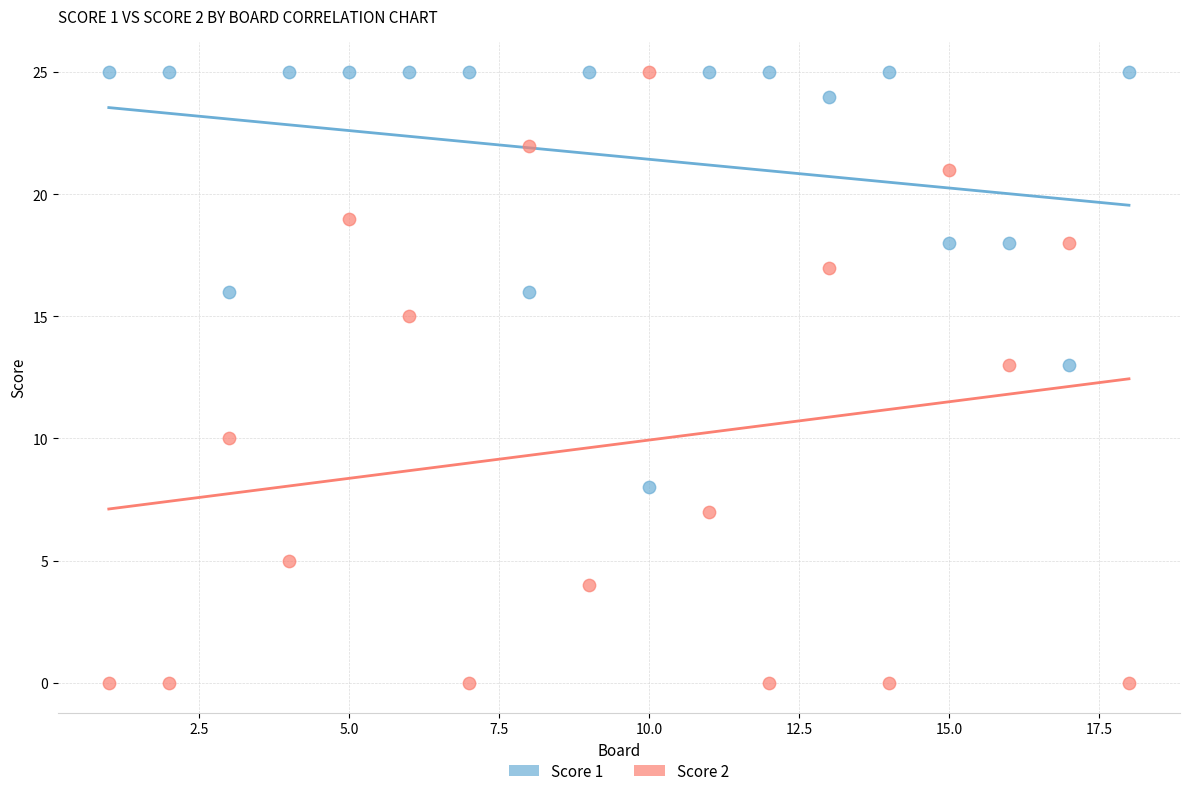

Across all data points, what is the range of Y values (max minus min)?

25